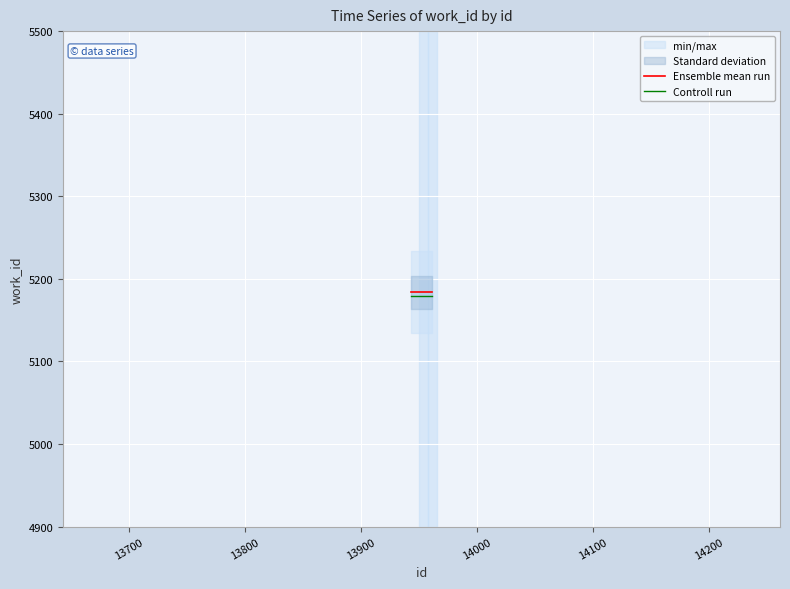

What is the maximum value for Ensemble mean run?

5184